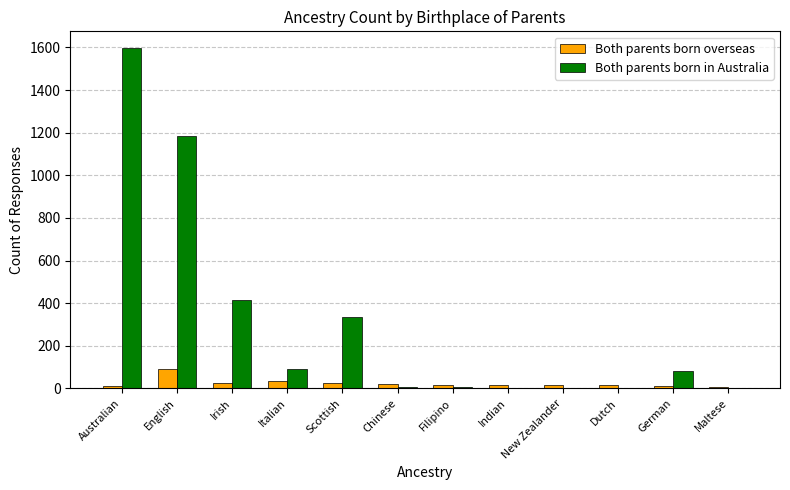

What is the maximum value shown in the chart?

1596